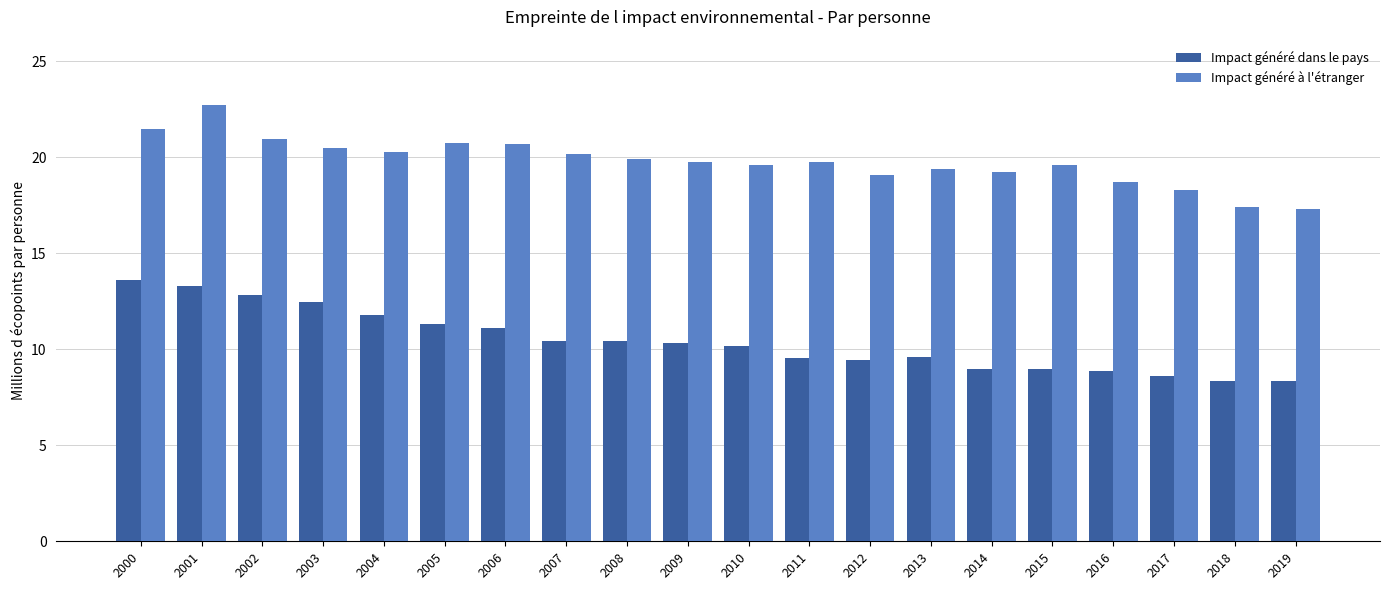

Is the value of Impact généré dans le pays at 2012 greater than the value of Impact généré à l'étranger at 2006?

No